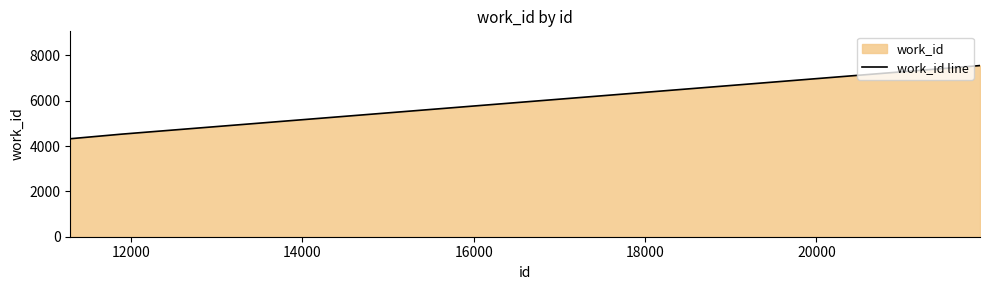

What is the difference between the second highest and minimum values?

202